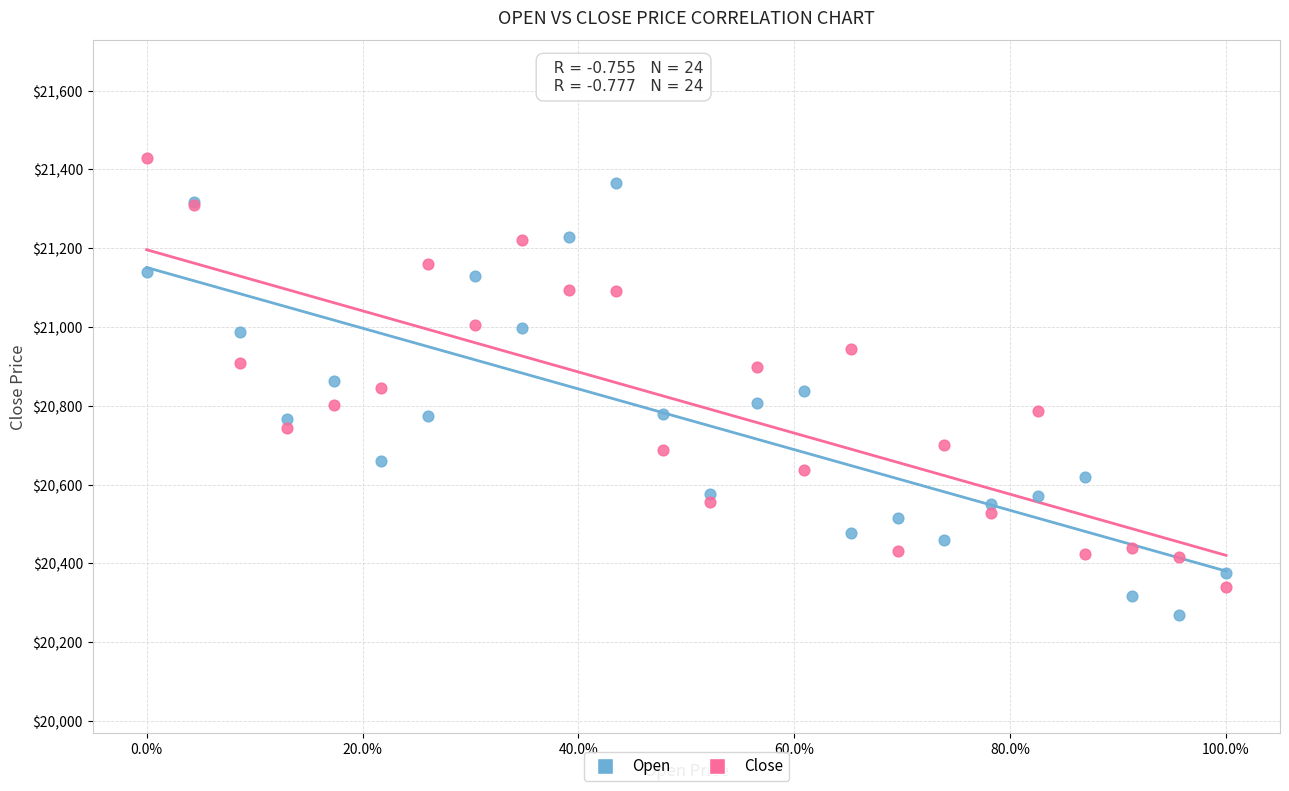

Which series reaches the maximum Y coordinate?

Close